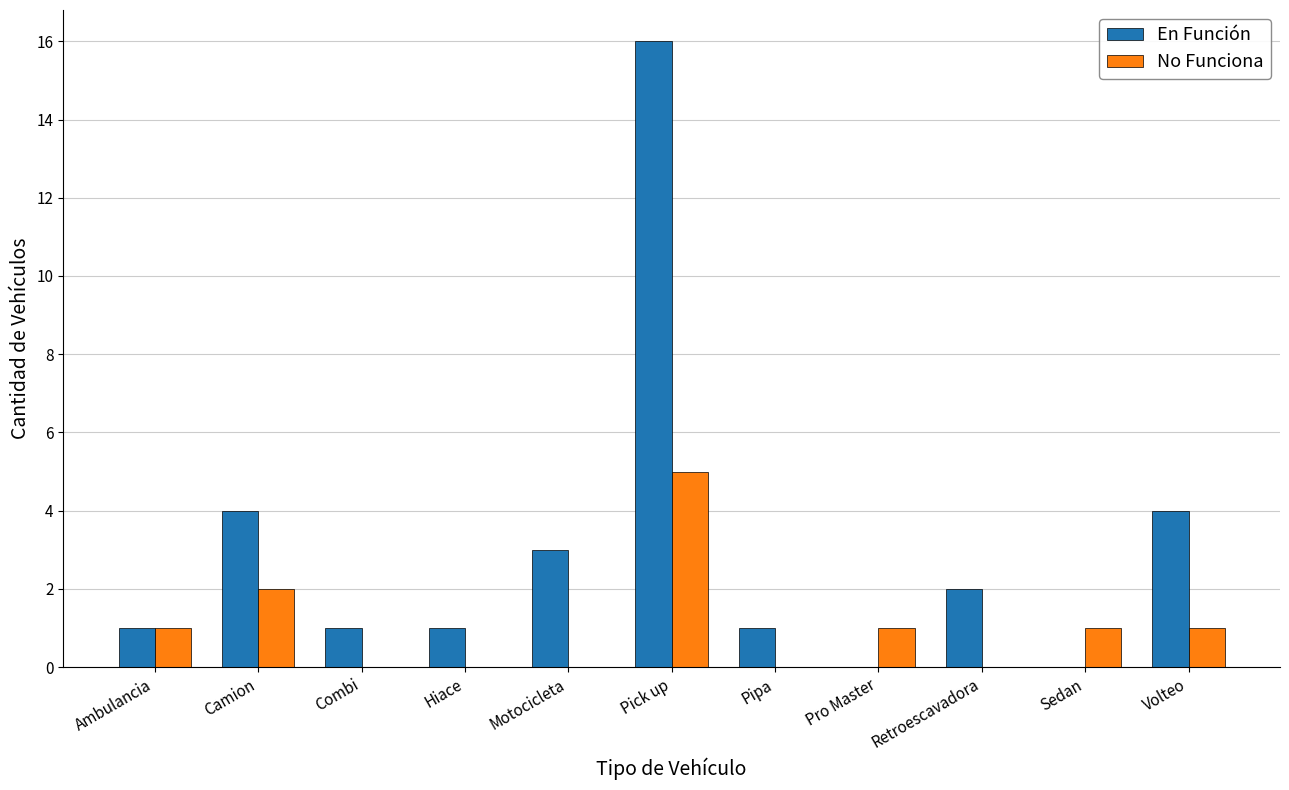

Is it true that No Funciona equals -3 at Hiace?

False